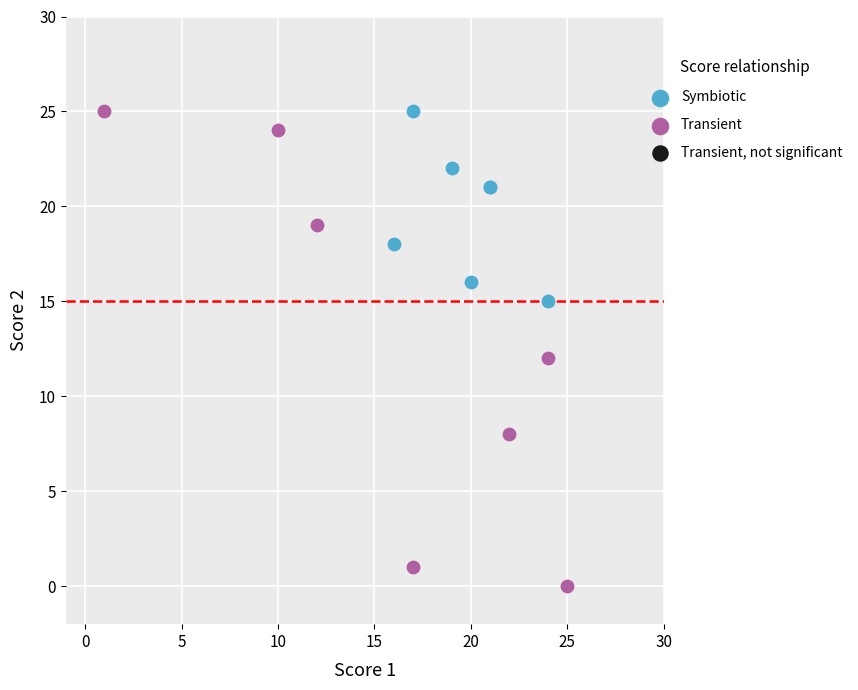

Which series has the largest Y range (max minus min)?

Transient